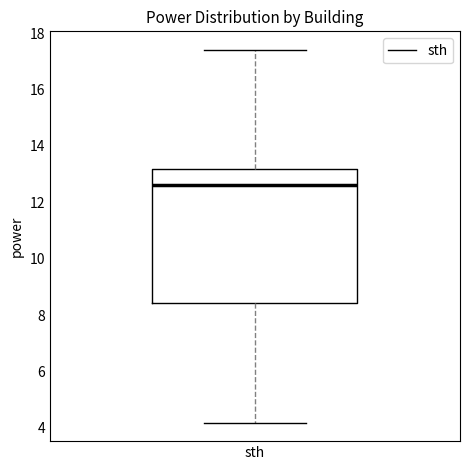

Read this box plot against the y-axis: the position of the median line, the range covered by the box, and the ends of both whiskers. The values are not printed on the chart, so give them approximately, as read against the axis.

median 12.6, box 8.4 to 13.2, whiskers 4.2 to 17.4